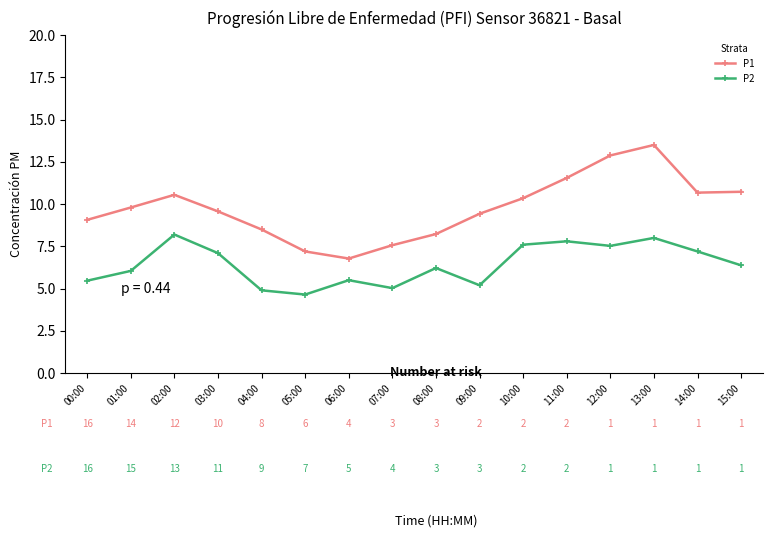

True or false: P1 and P2 intersect in this chart.

False